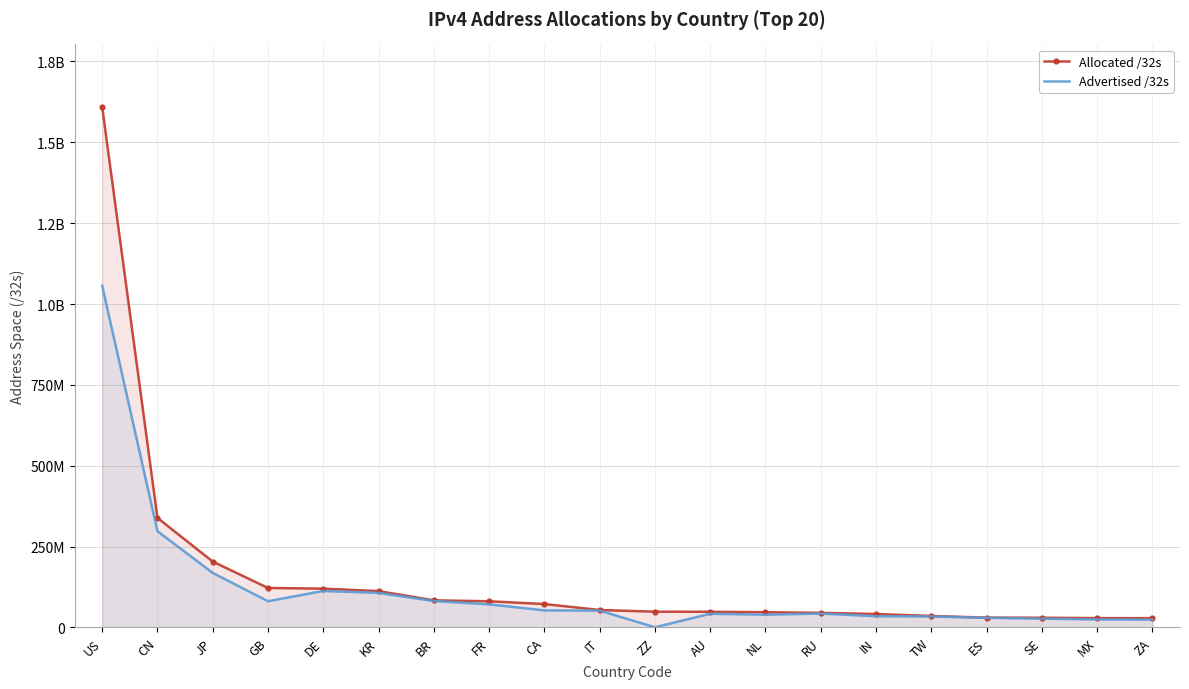

Which series has the widest spread of values?

Allocated /32s